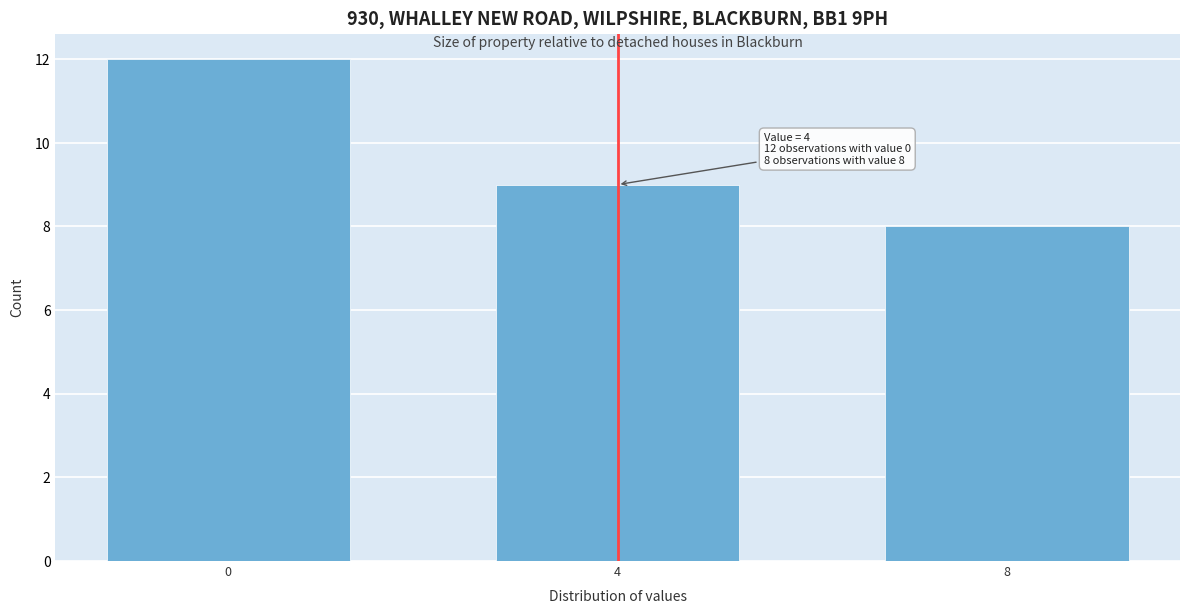

Reading left to right, what are all the values shown in this chart?

0=12	4=9	8=8